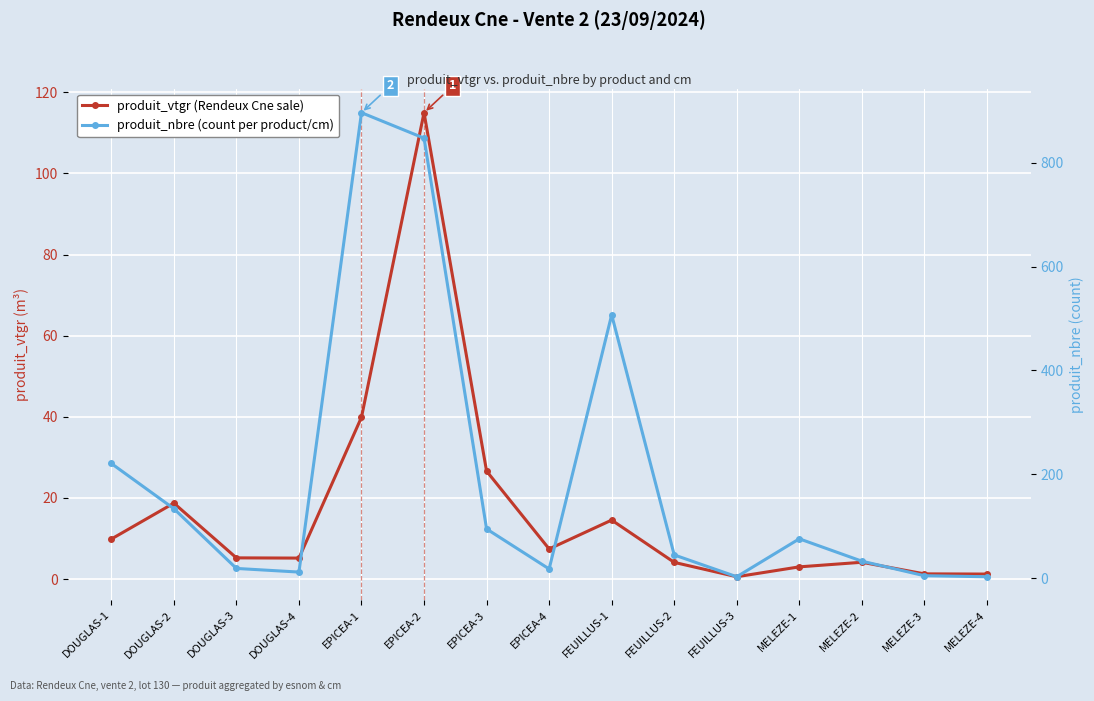

What is the label of the 13th point from the right?

DOUGLAS-3